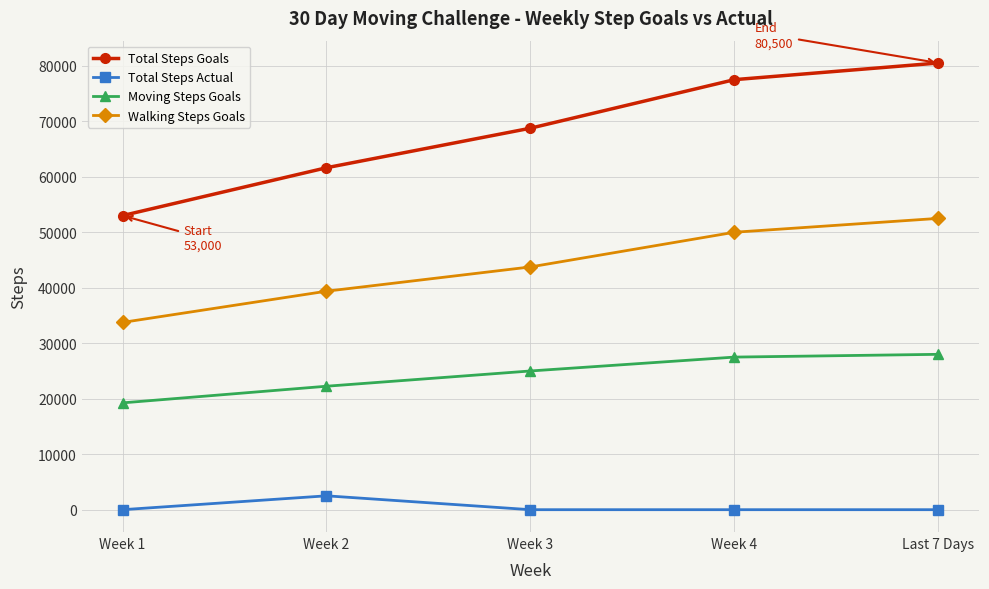

At how many categories does at least one series exceed 76049?

2